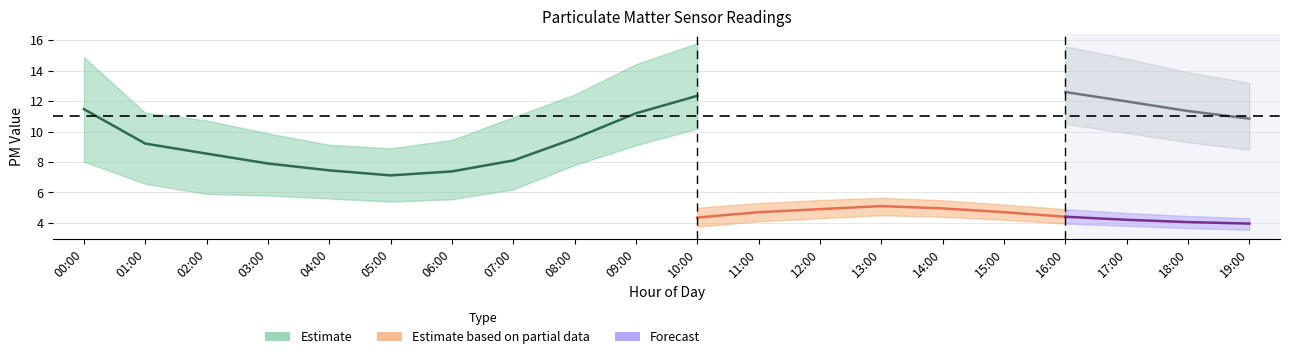

What is the label of the 20th point from the right?

00:00